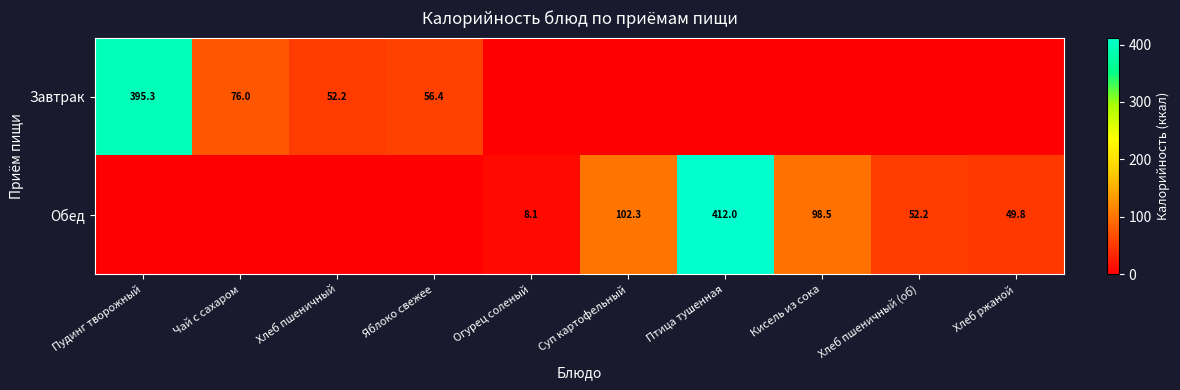

The value of Обед at Огурец соленый is 3.1. True or false?

False